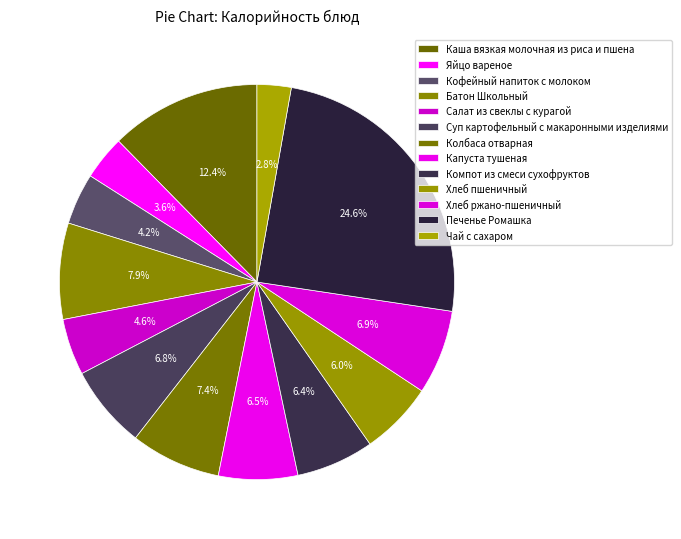

To the nearest percent, what is the difference between the Каша вязкая молочная из риса и пшена and Суп картофельный с макаронными изделиями slice percentages?

6%